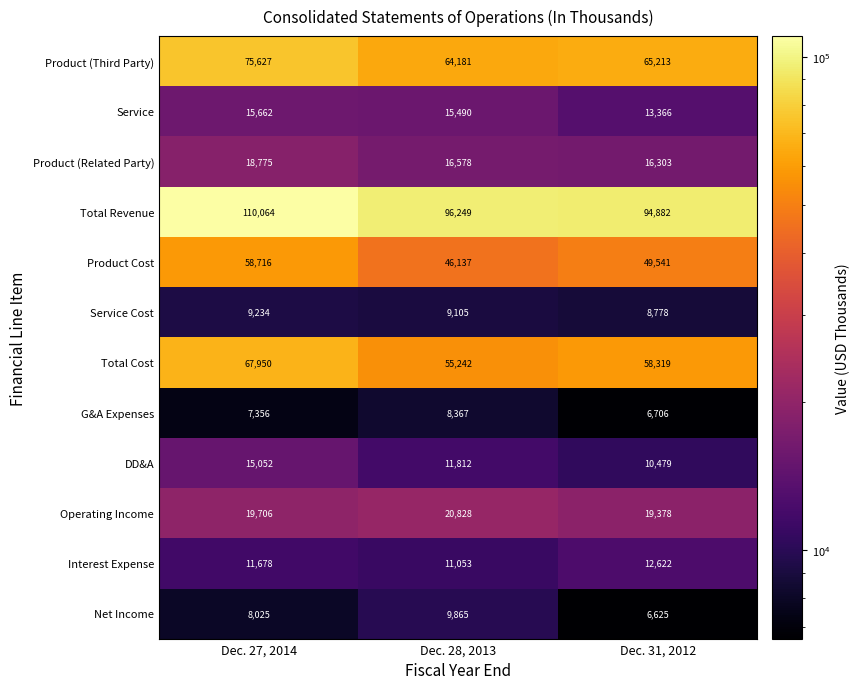

Which series has the largest total across all categories?

Total Revenue